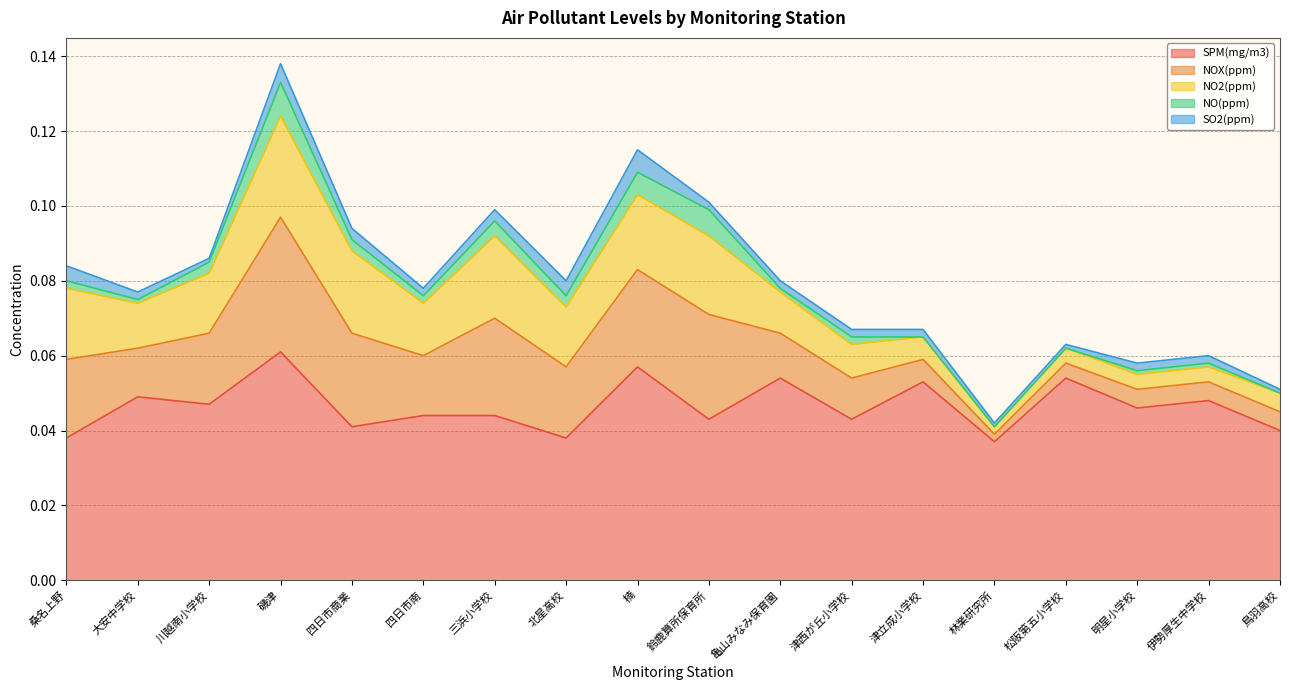

True or false: SPM(mg/m3) has a value of 0.0 at 磯津.

False